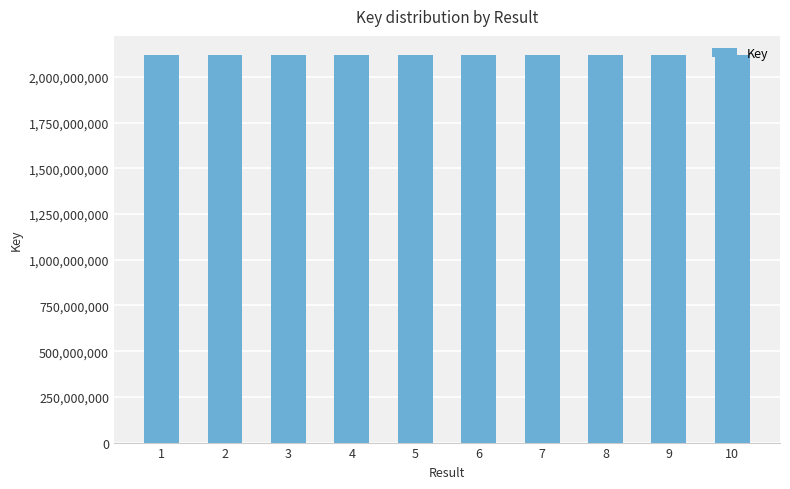

How many bars are there in total?

10